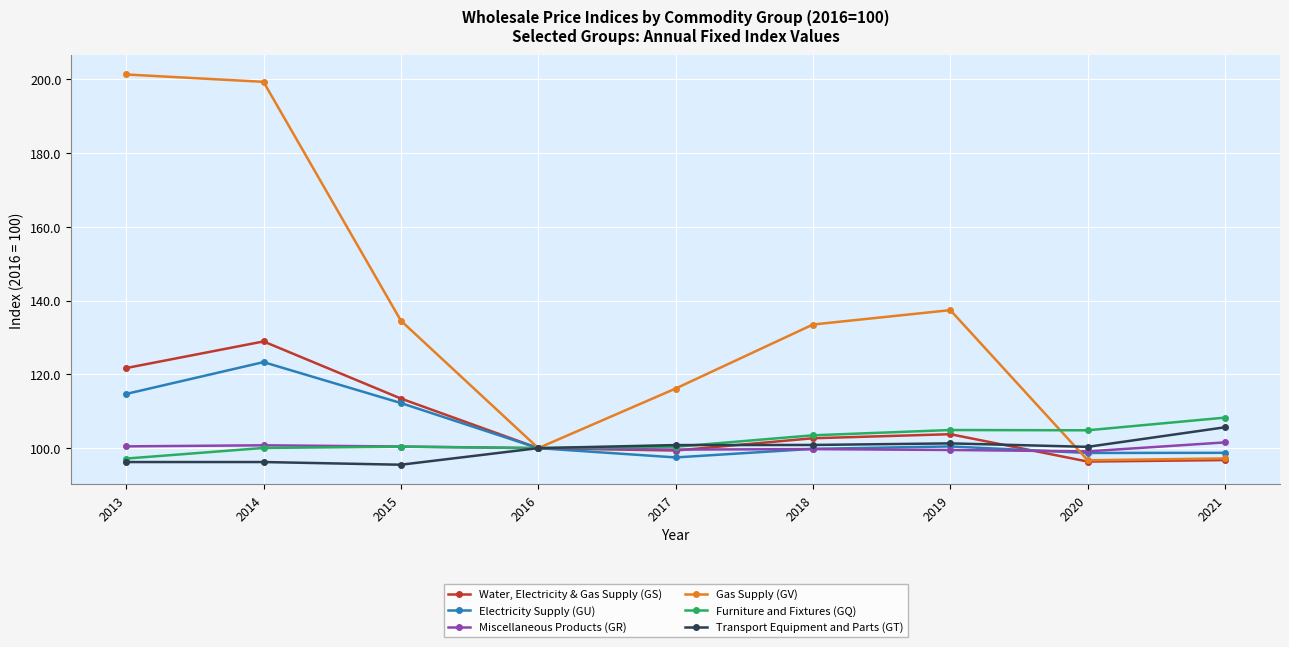

What is the value of the Miscellaneous Products (GR) point at the 8th from the left?

99.1